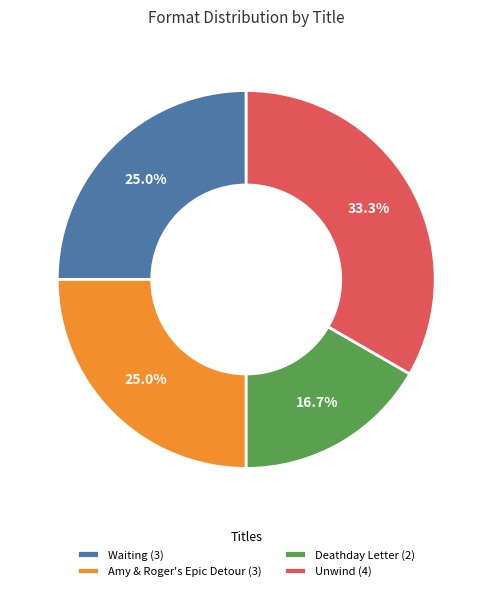

Is there a majority slice in this chart?

No